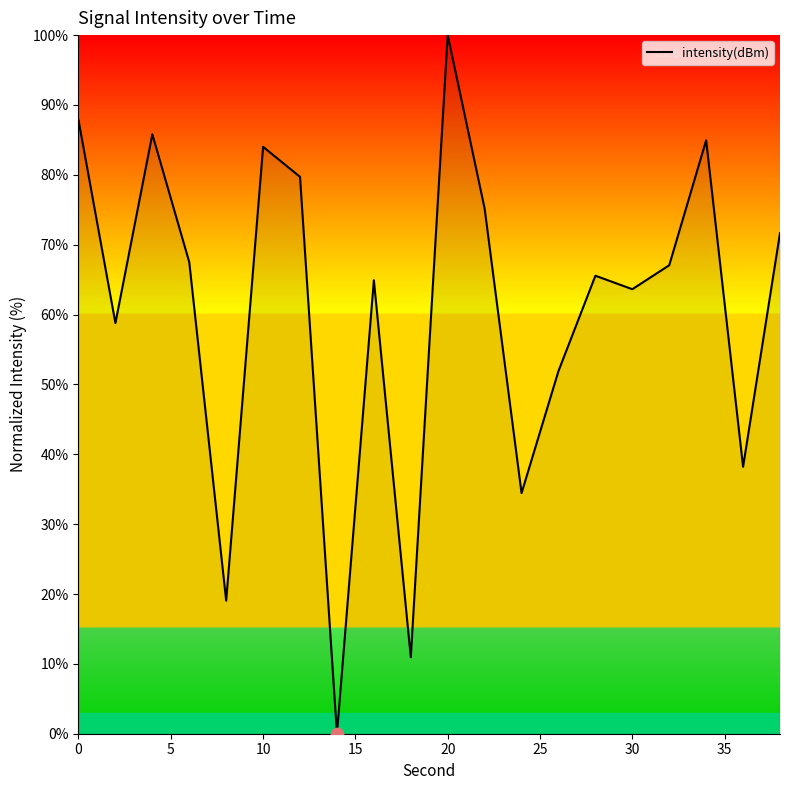

What is the difference between the maximum and minimum values?

100.0